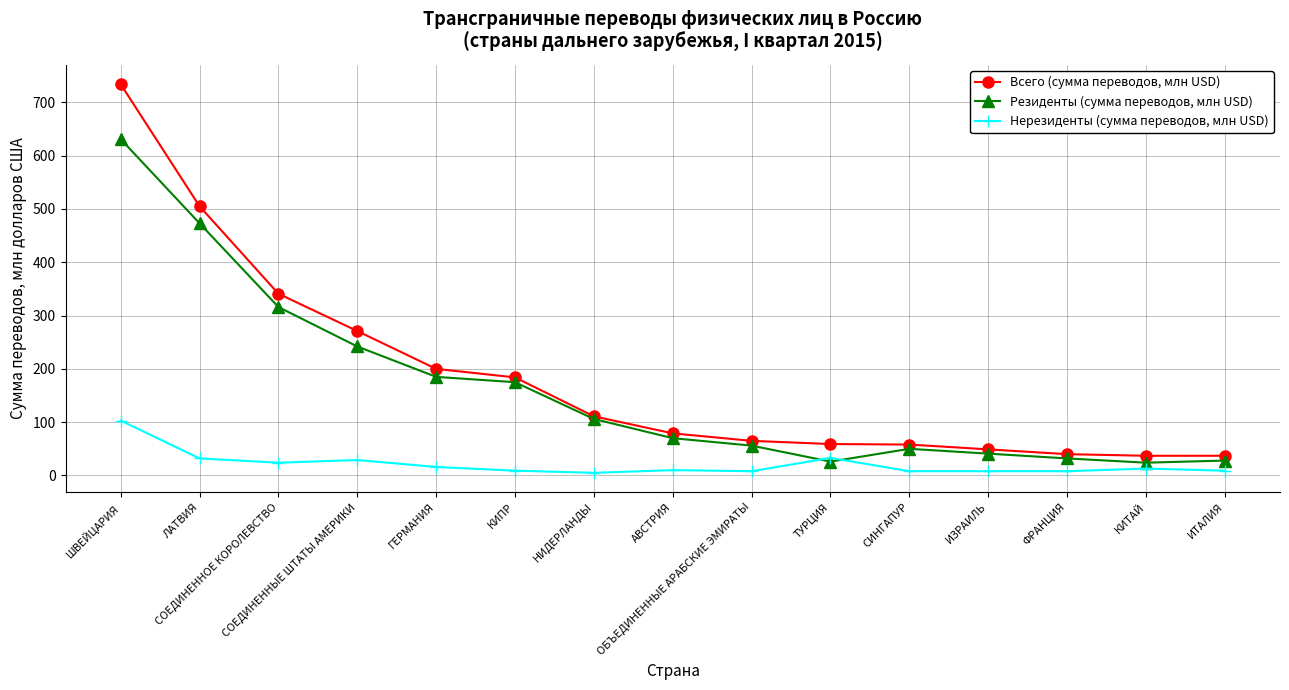

What is the highest value of the Резиденты (сумма переводов, млн USD) series?

631